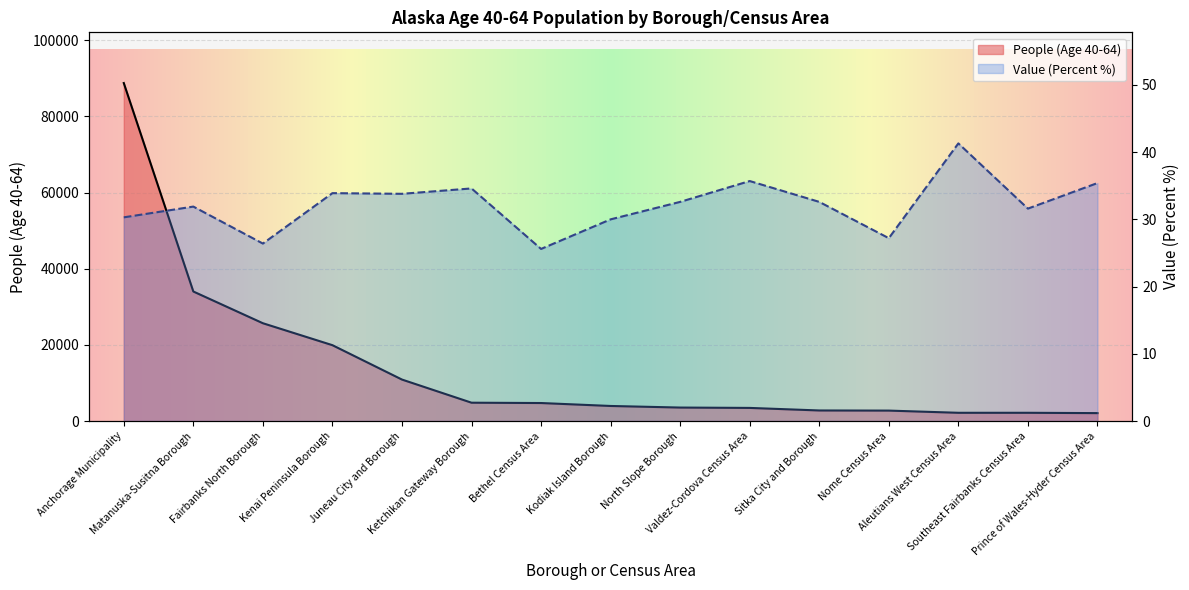

How many values in the People (Age 40-64) series exceed 3959?

7